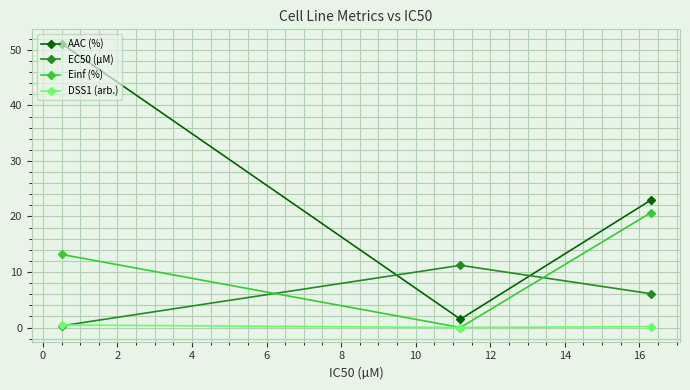

Rank the series by their average value, from highest to lowest.

AAC (%), Einf (%), EC50 (µM), DSS1 (arb.)